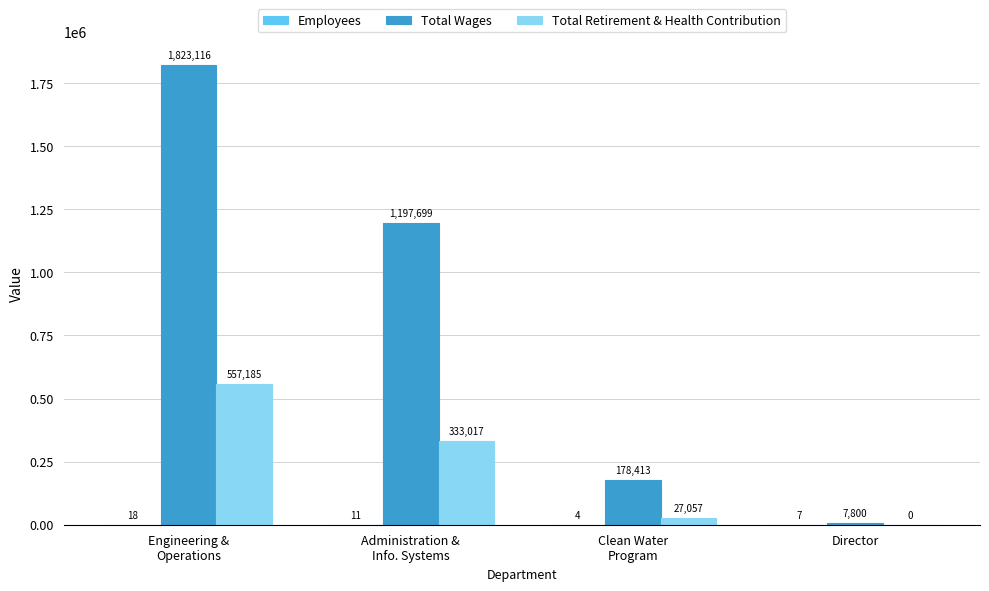

What value does the Total Wages series have at Administration &
Info. Systems, to the nearest 10?

1197700